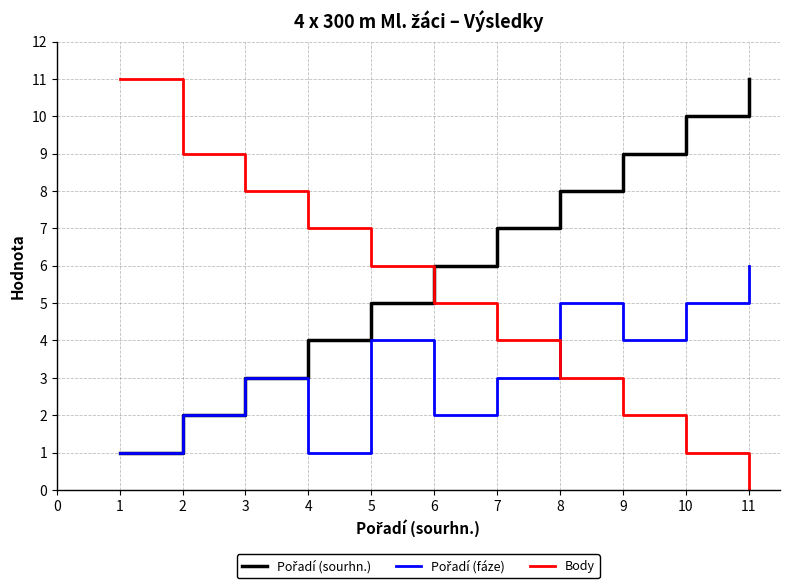

Which series has the largest range (max minus min)?

Body